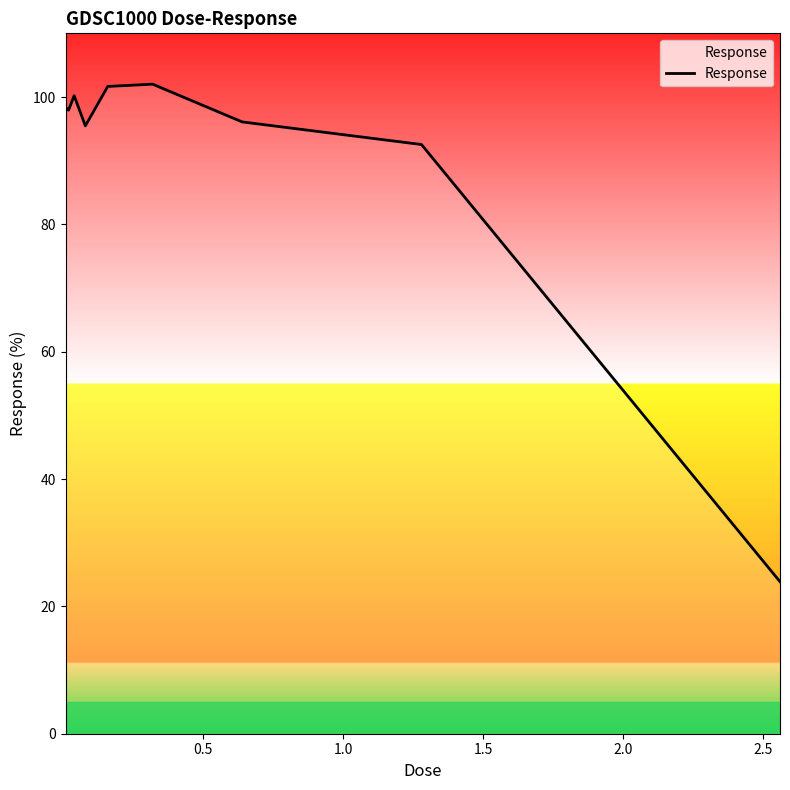

What is the greatest value displayed?

102.0